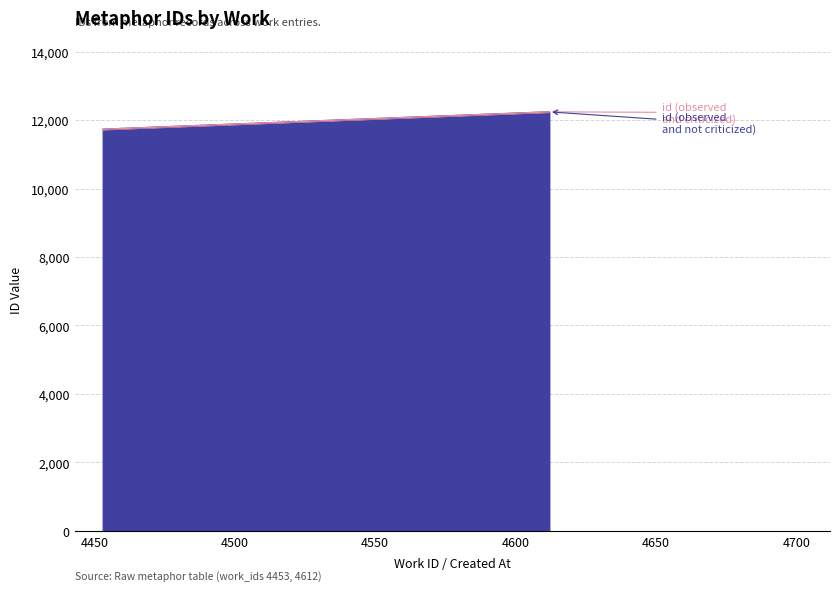

What are all the series names shown in the legend?

id (observed and not criticized), id (observed and criticized)